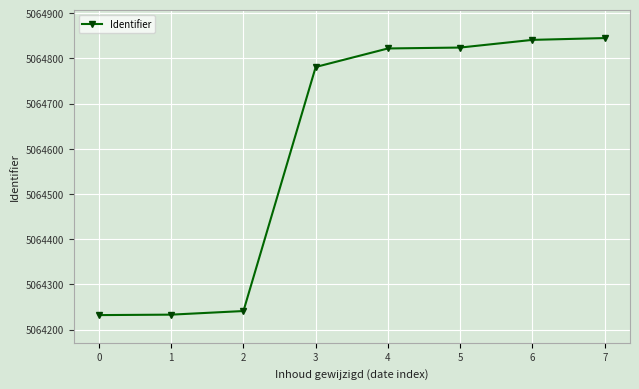

At which label is the value closest to 5064538?

3